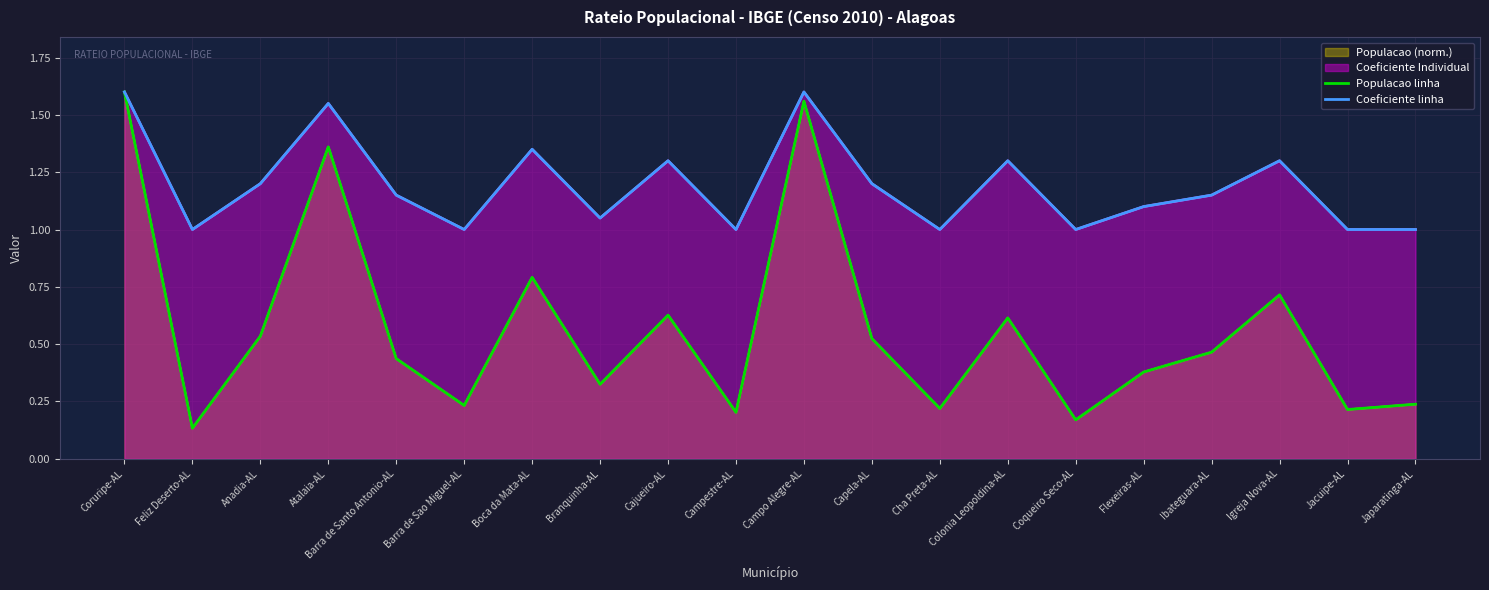

True or false: Coeficiente linha has more than 0 interior local peaks.

True